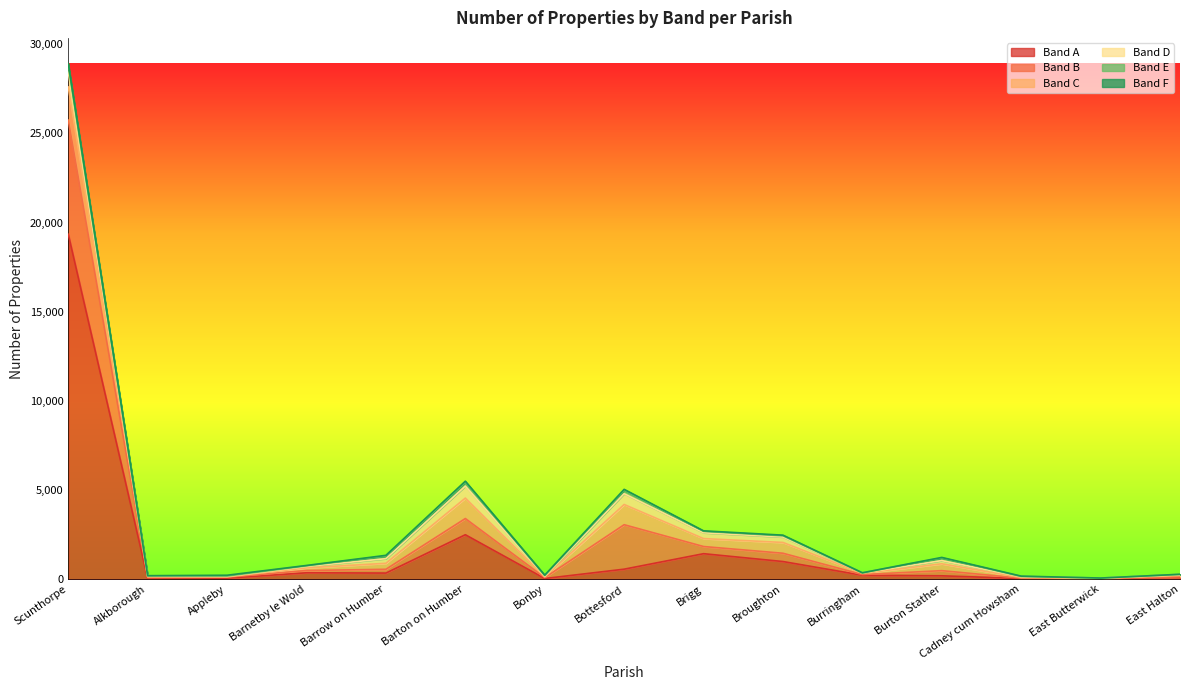

What is the label of the 2nd point from the left?

Alkborough